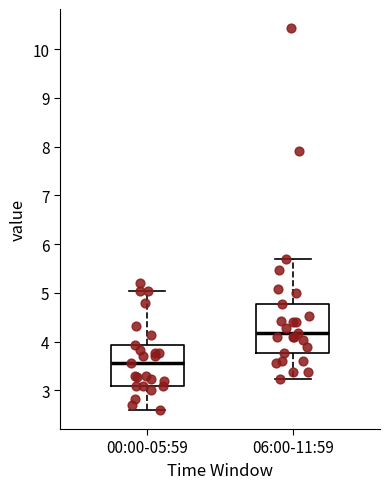

Which box is the tallest, from its lower edge to its upper edge?

06:00-11:59